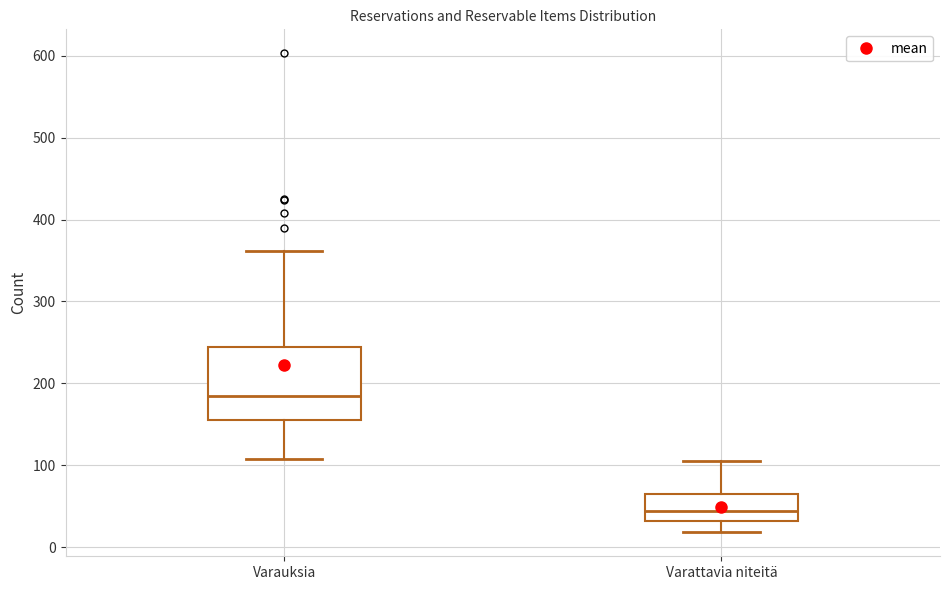

Where is the lower edge of the box for Varattavia niteitä on the y-axis? The values are not printed on the chart, so give them approximately, as read against the axis.

30